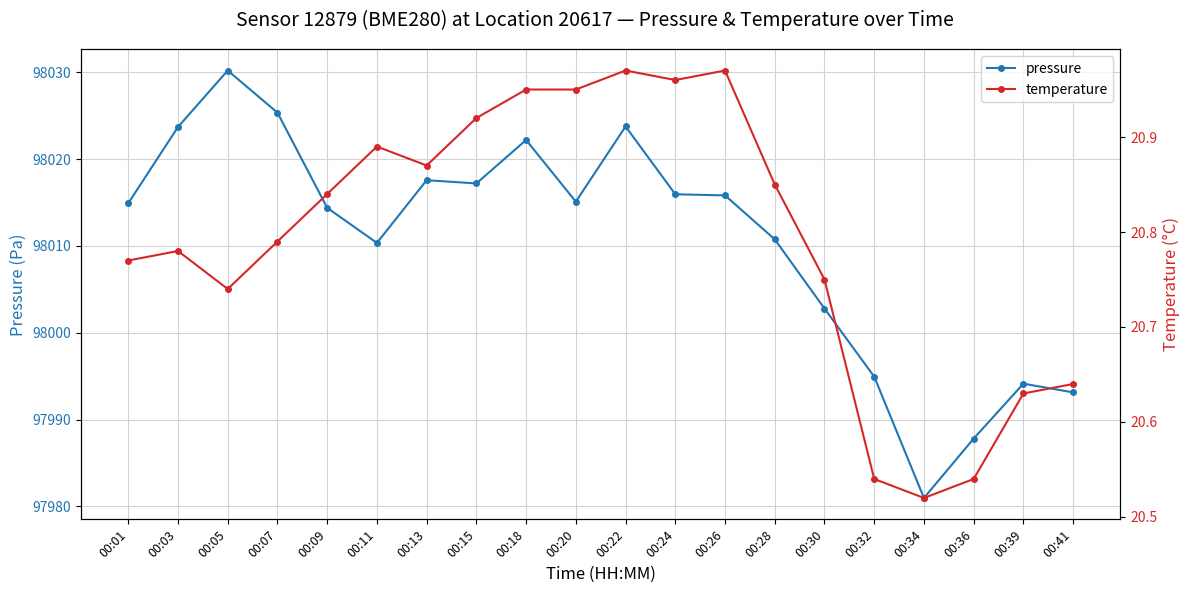

At which category does pressure reach its first local valley?

00:11